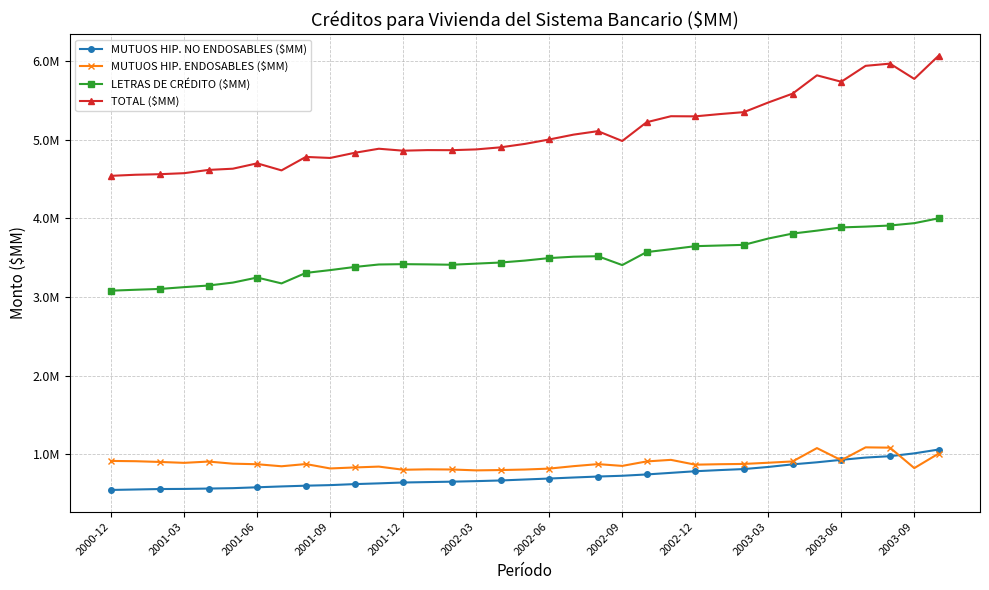

Which series has the largest total across all categories?

TOTAL ($MM)